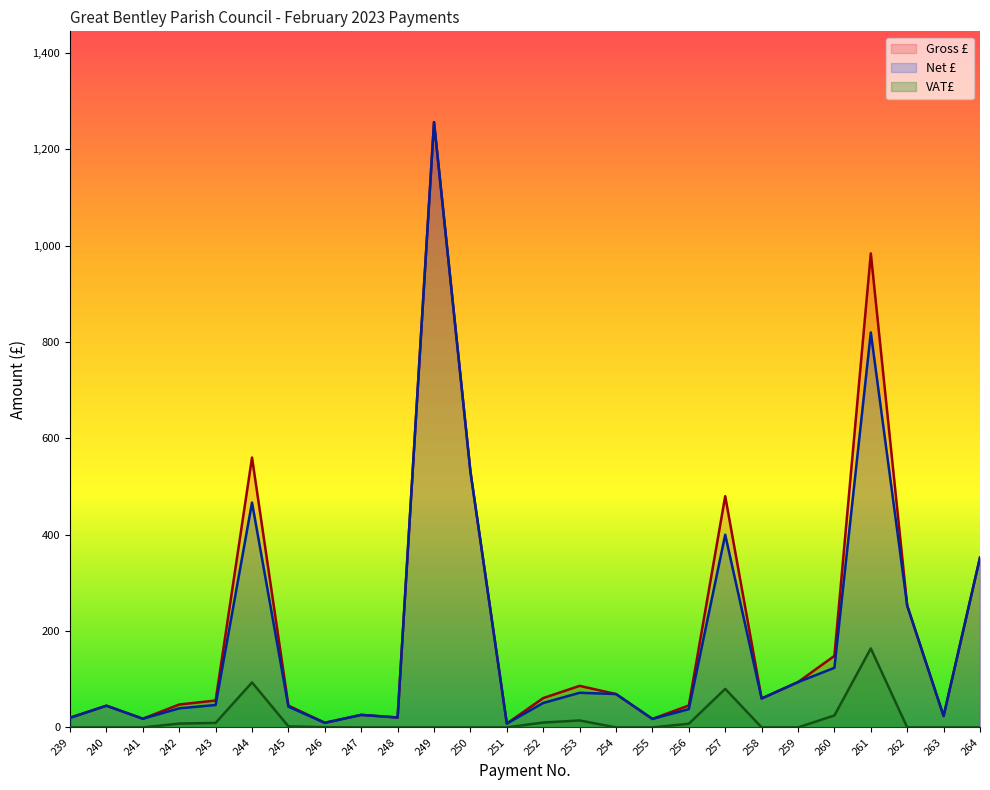

Which has a higher value, 255 or 241?

241